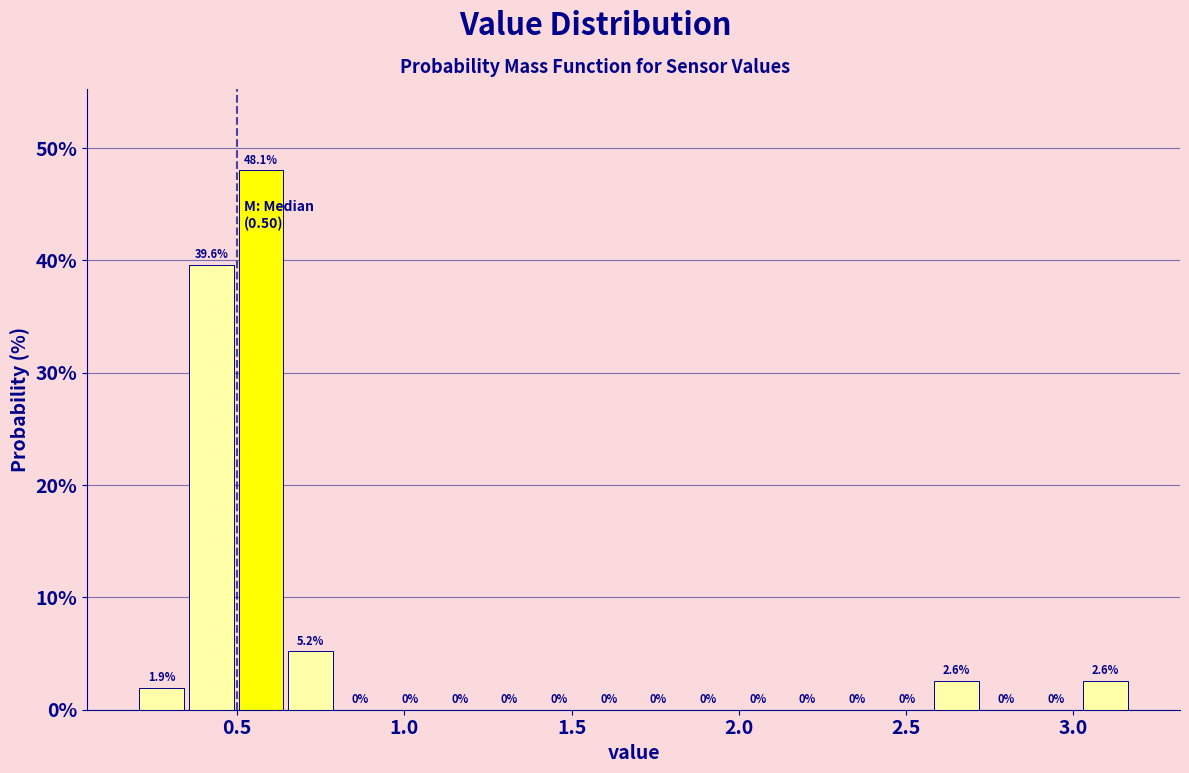

Read against the x-axis, roughly where is the centre of the tallest bar?

0.55